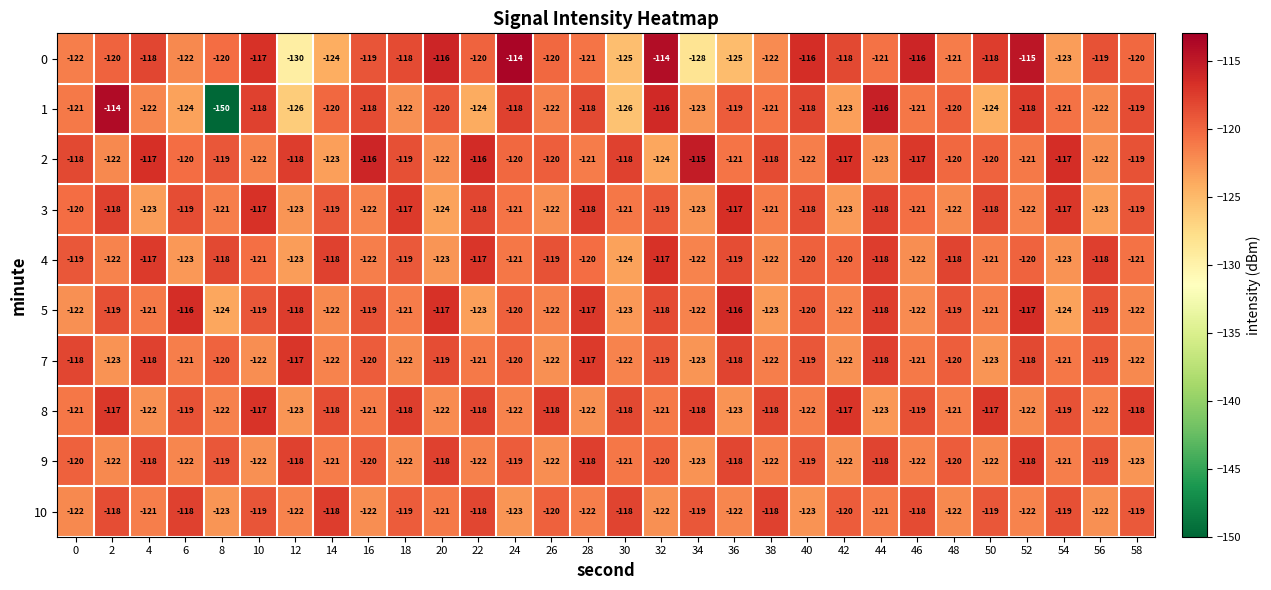

Count the 4 values in the range -122 to -118.

22